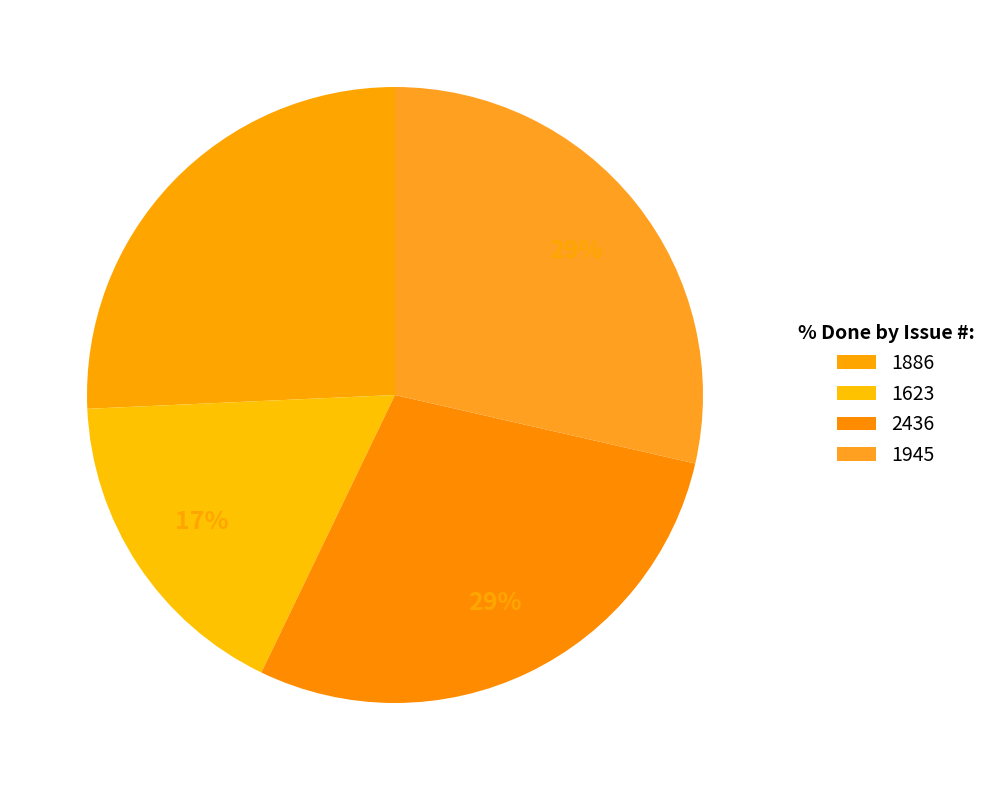

How many segments does this pie chart have?

4